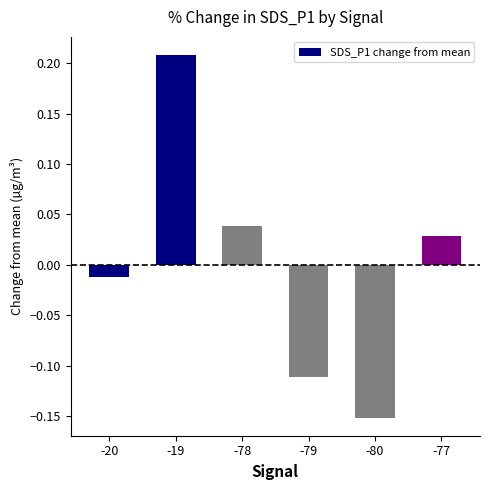

Between -77 and -19, which is larger?

-19